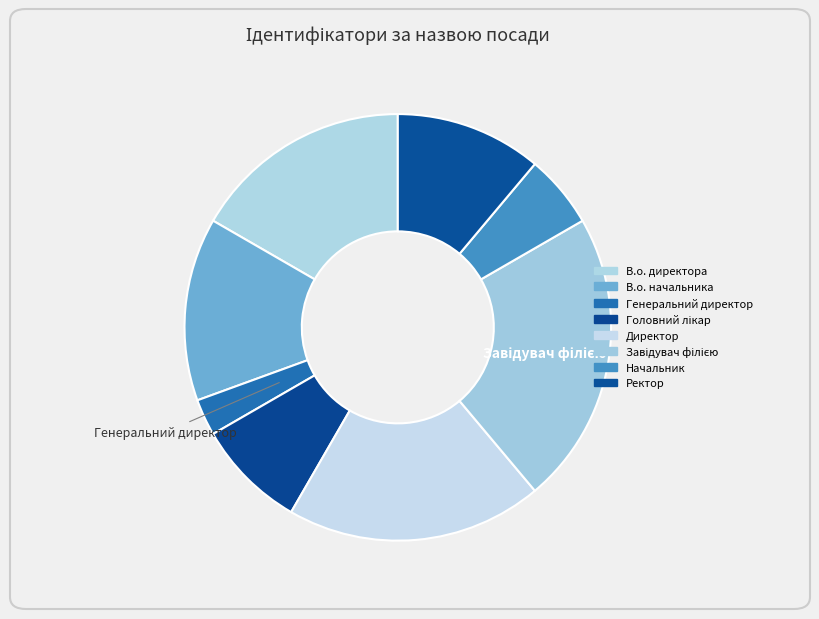

Count the number of slices in the pie.

8